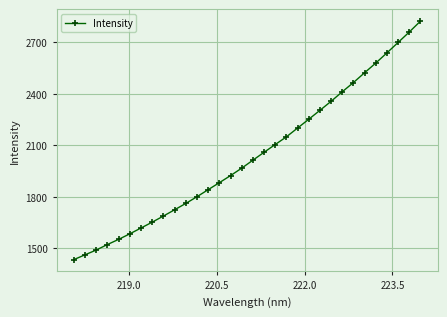

What is the value of the 6th point from the left?

1585.2